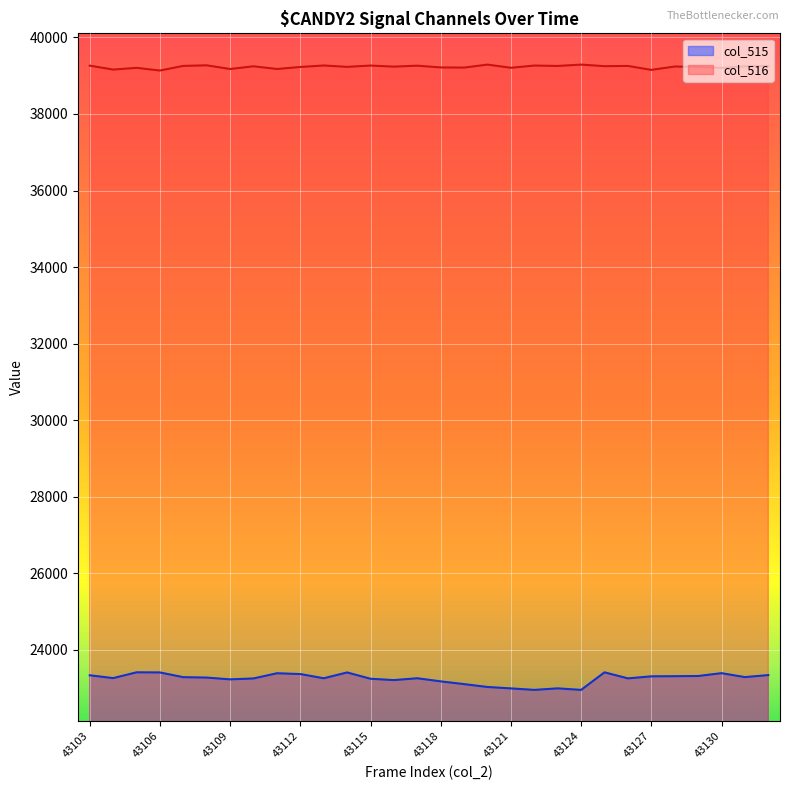

How many values in the col_515 series are below 23275?

15